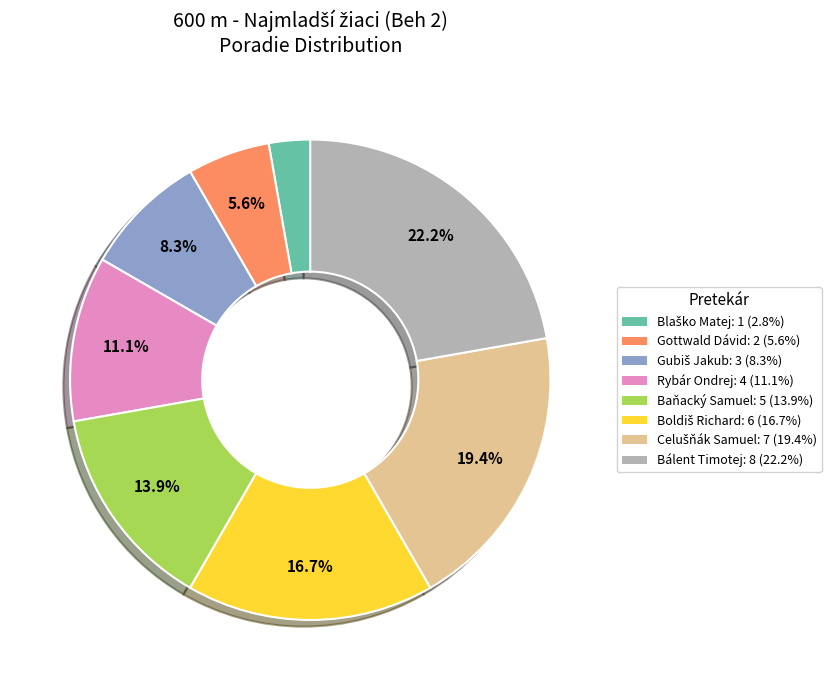

True or false: Rybár Ondrej accounts for 11% of the total.

True